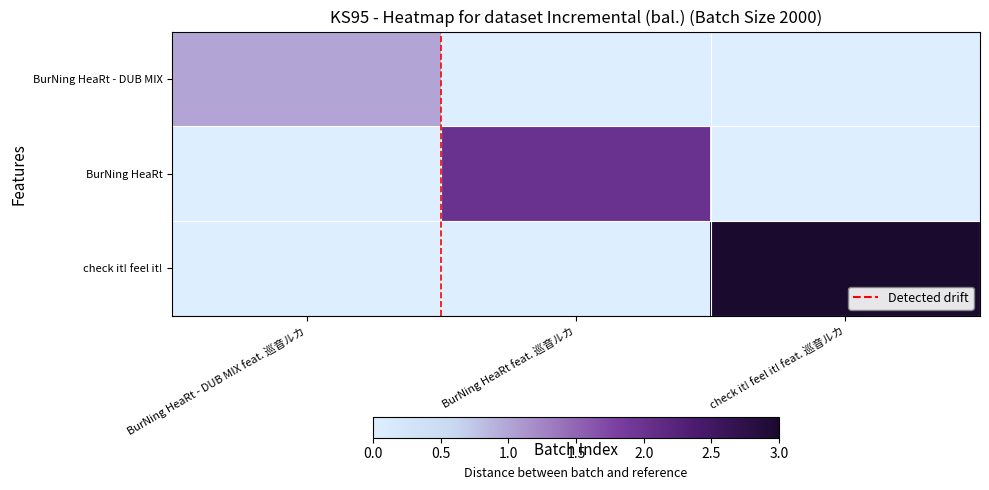

Reading right to left, extract all data points from this chart.

BurNing HeaRt - DUB MIX: check it! feel it! feat. 巡音ルカ=0	BurNing HeaRt feat. 巡音ルカ=0	BurNing HeaRt - DUB MIX feat. 巡音ルカ=1
BurNing HeaRt: check it! feel it! feat. 巡音ルカ=0	BurNing HeaRt feat. 巡音ルカ=2	BurNing HeaRt - DUB MIX feat. 巡音ルカ=0
check it! feel it!: check it! feel it! feat. 巡音ルカ=3	BurNing HeaRt feat. 巡音ルカ=0	BurNing HeaRt - DUB MIX feat. 巡音ルカ=0